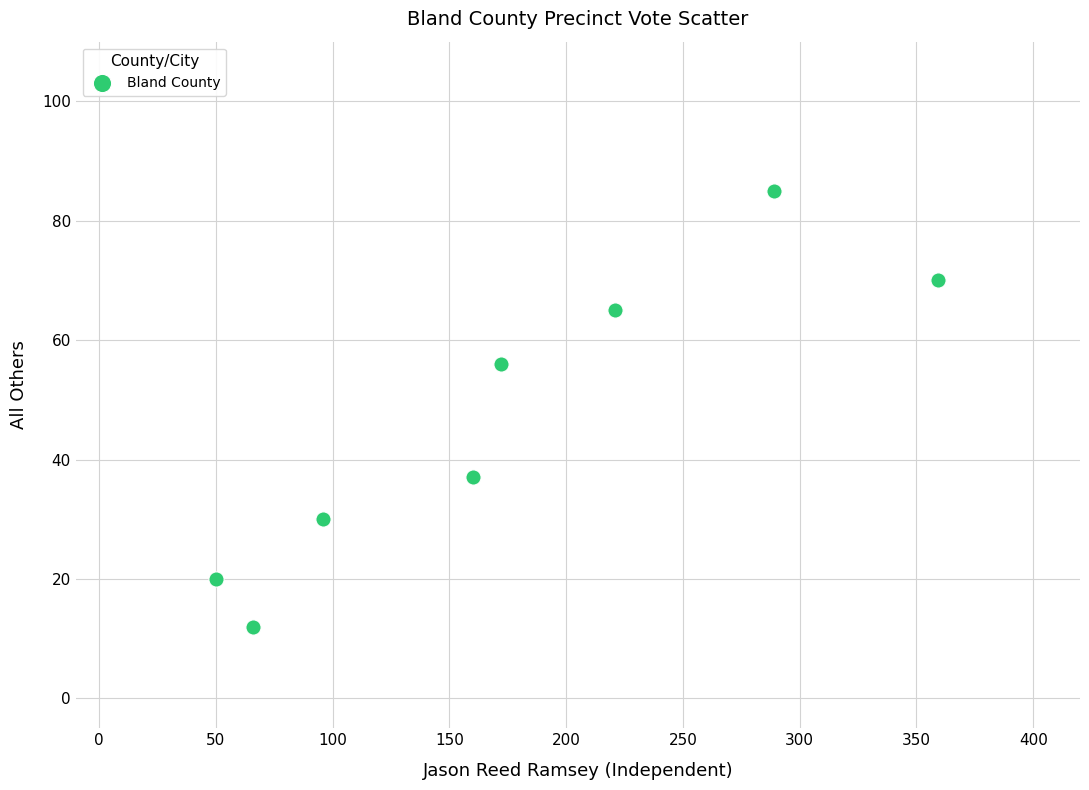

What is the average Y value?

47